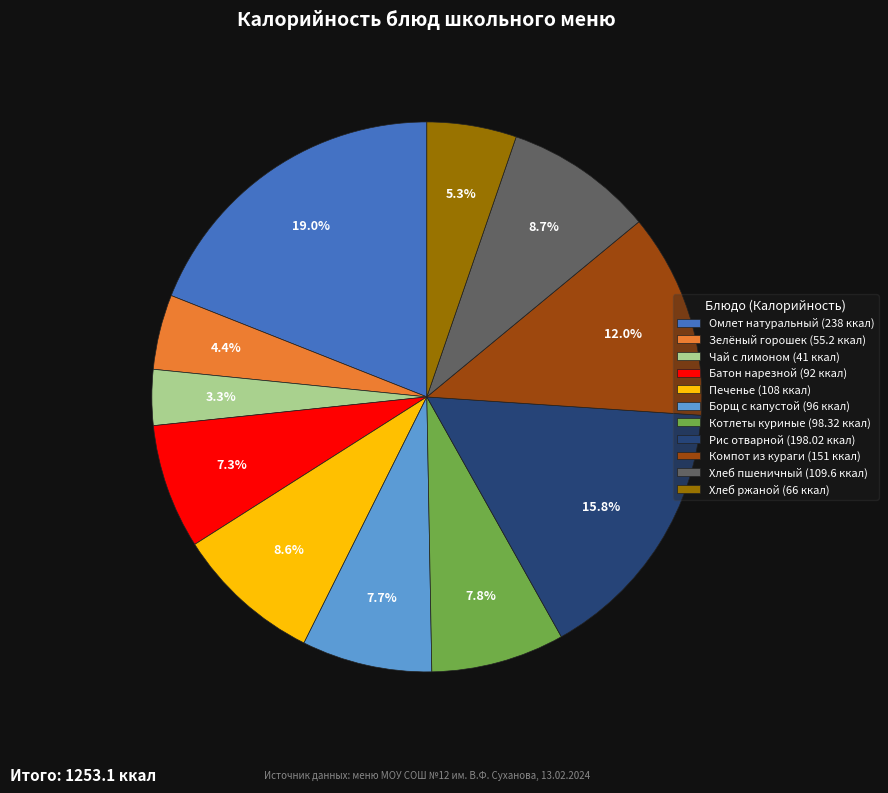

What percentage is NOT represented by Зелёный горошек (55.2 ккал)?

95.6%